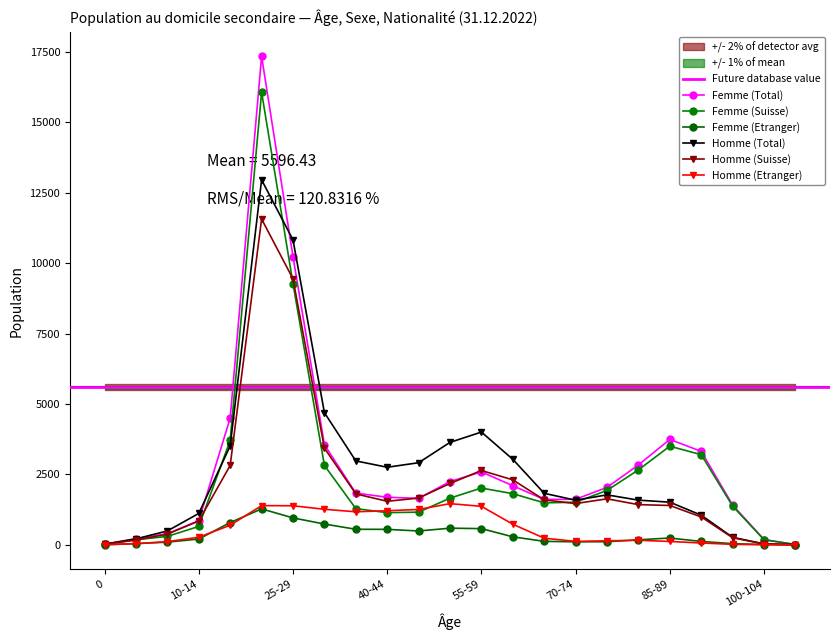

What is the difference between the second highest and minimum values in the Femme (Suisse) series?

9267